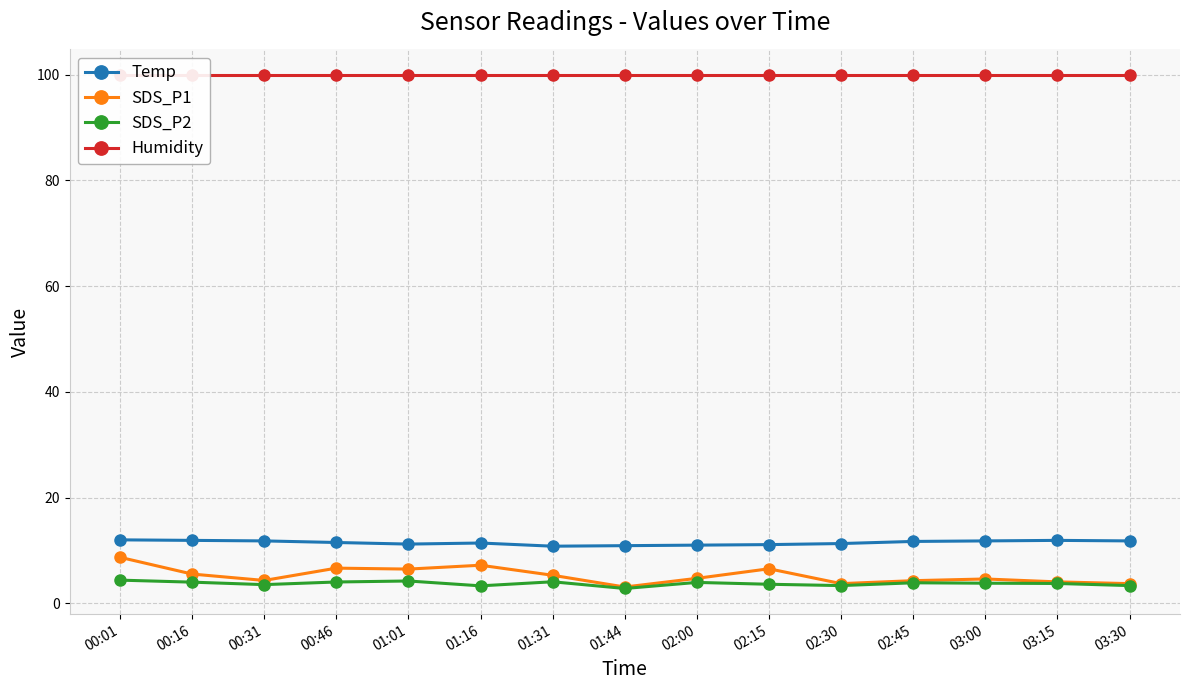

At which label does Humidity reach its minimum?

00:01